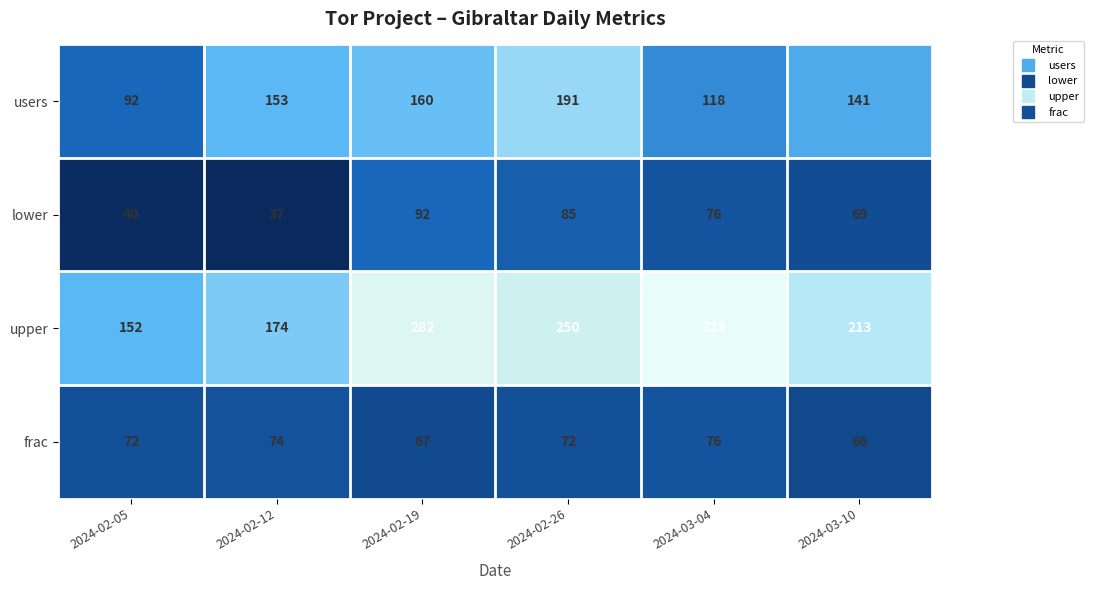

Which label corresponds to the smallest value in the chart?

2024-02-12